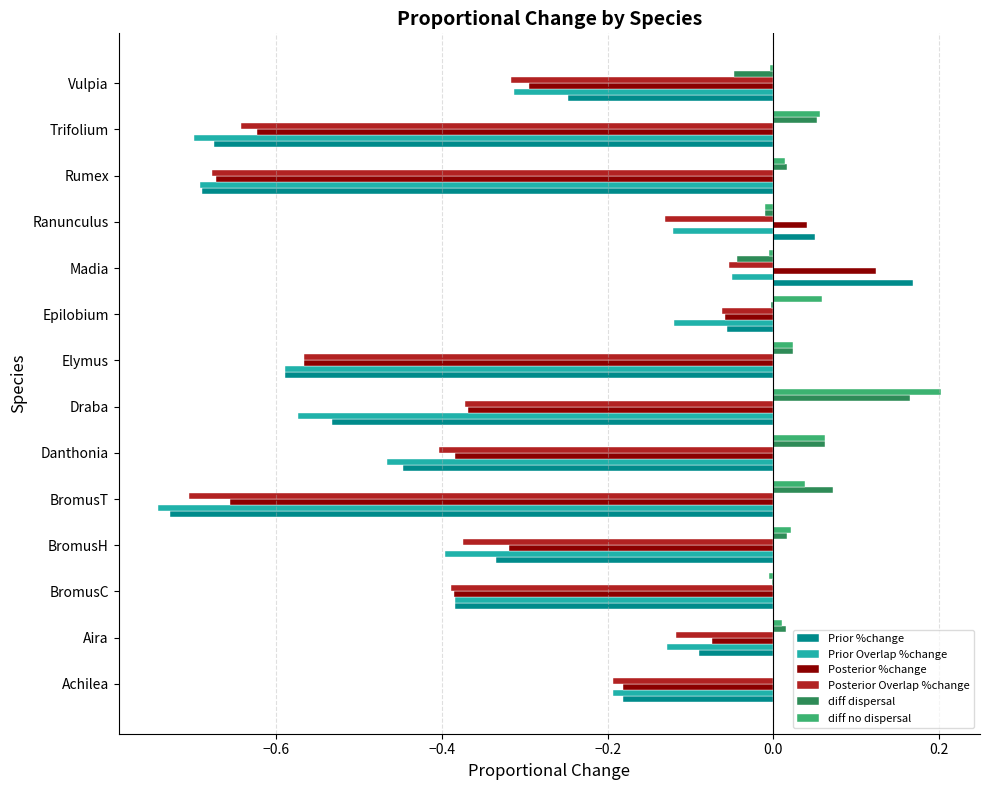

What are all the series names shown in the legend?

Prior %change, Prior Overlap %change, Posterior %change, Posterior Overlap %change, diff dispersal, diff no dispersal